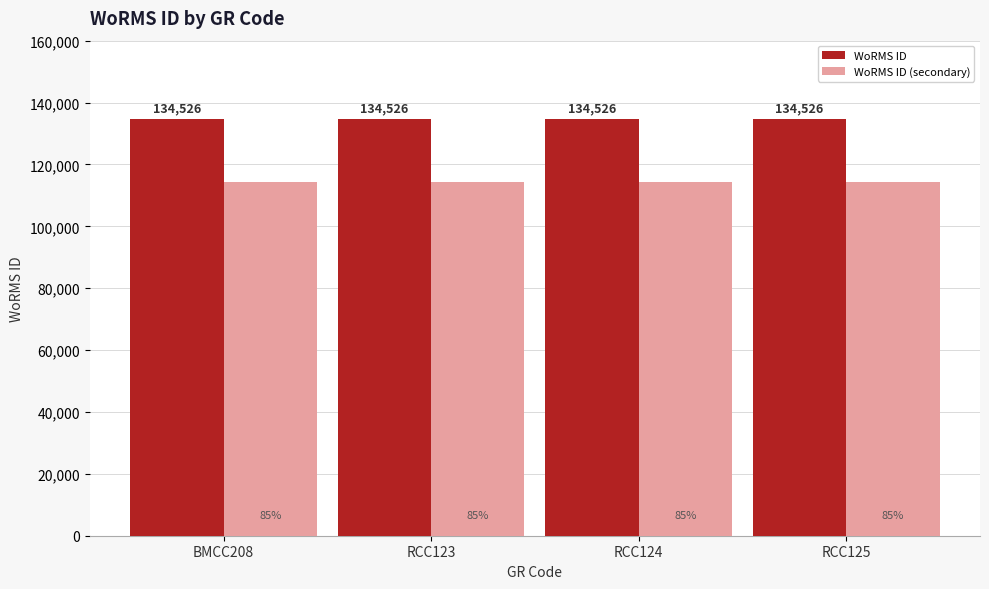

At RCC125, list the series in order from smallest to largest.

WoRMS ID (secondary), WoRMS ID